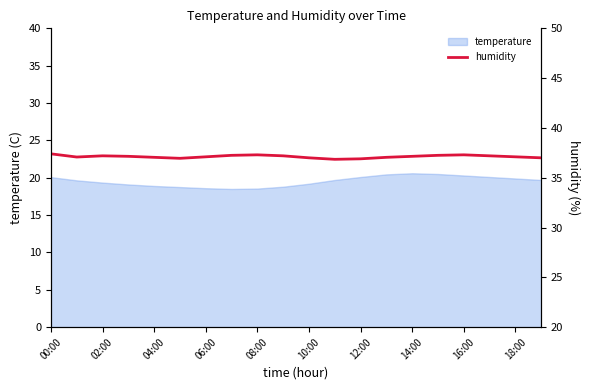

What is the lowest value of the temperature series?

18.5